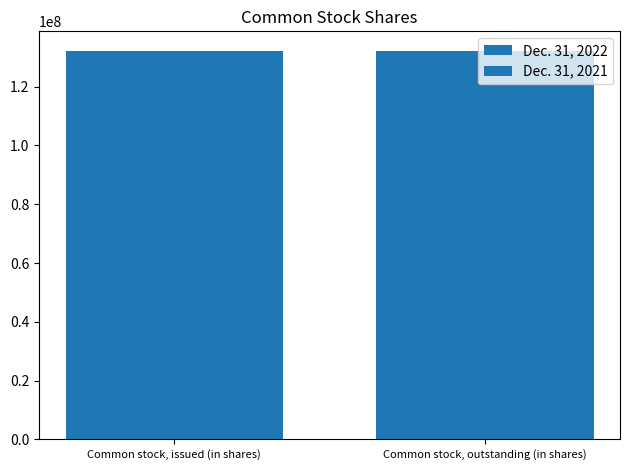

How many distinct data groups are displayed?

2